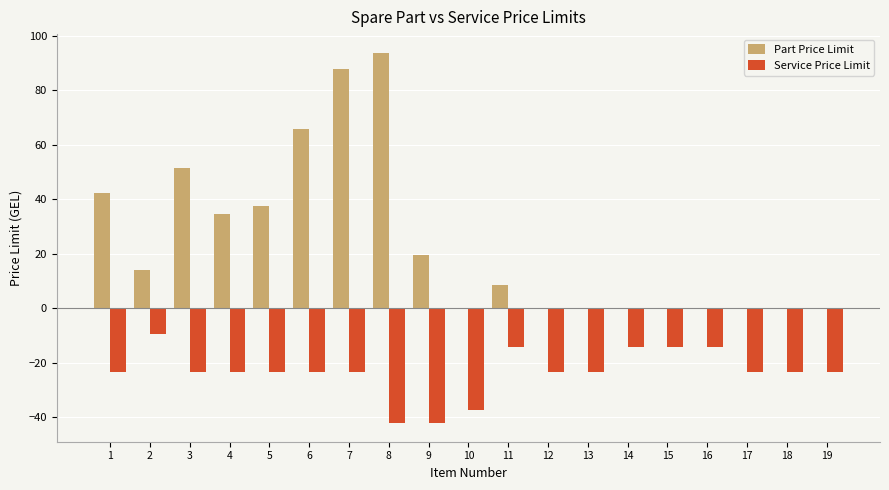

Count the number of categories in the chart.

19